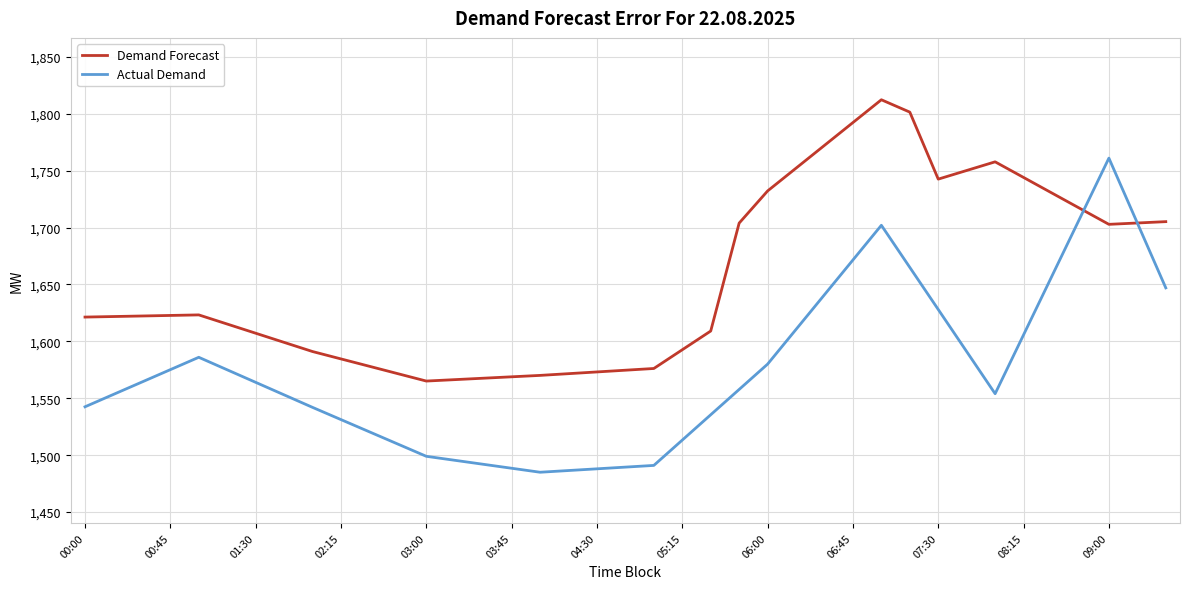

What is the average value of the Demand Forecast series?

1654.2